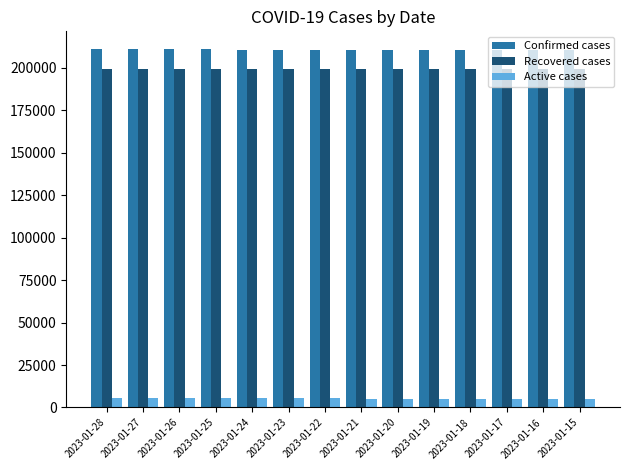

What is the value of the Confirmed cases bar at the 7th from the left?

210534